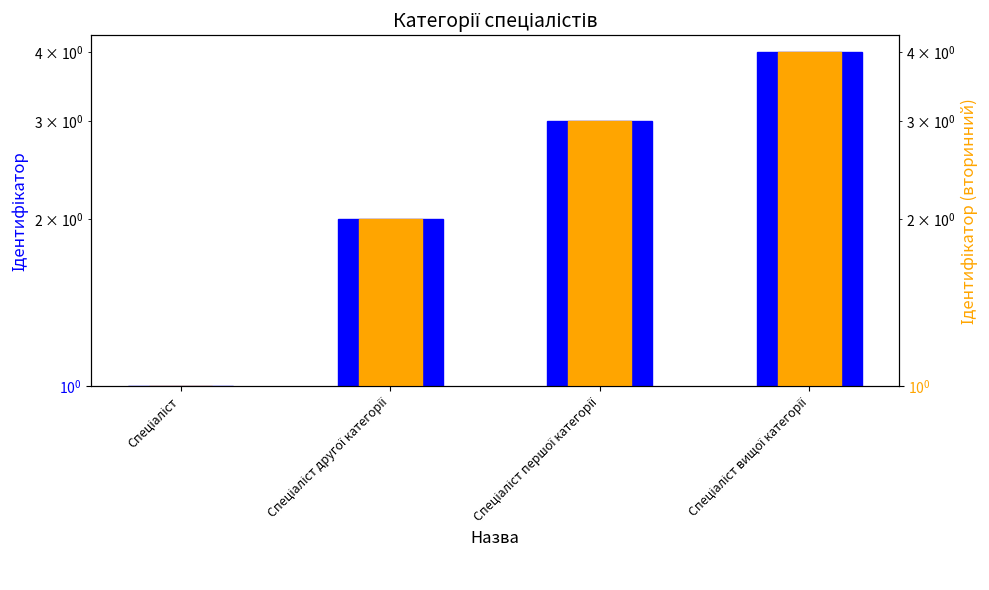

Reading right to left, what are all the values shown in this chart?

Ідентифікатор: 4	3	2	1
Ідентифікатор (вторинний): 4	3	2	1